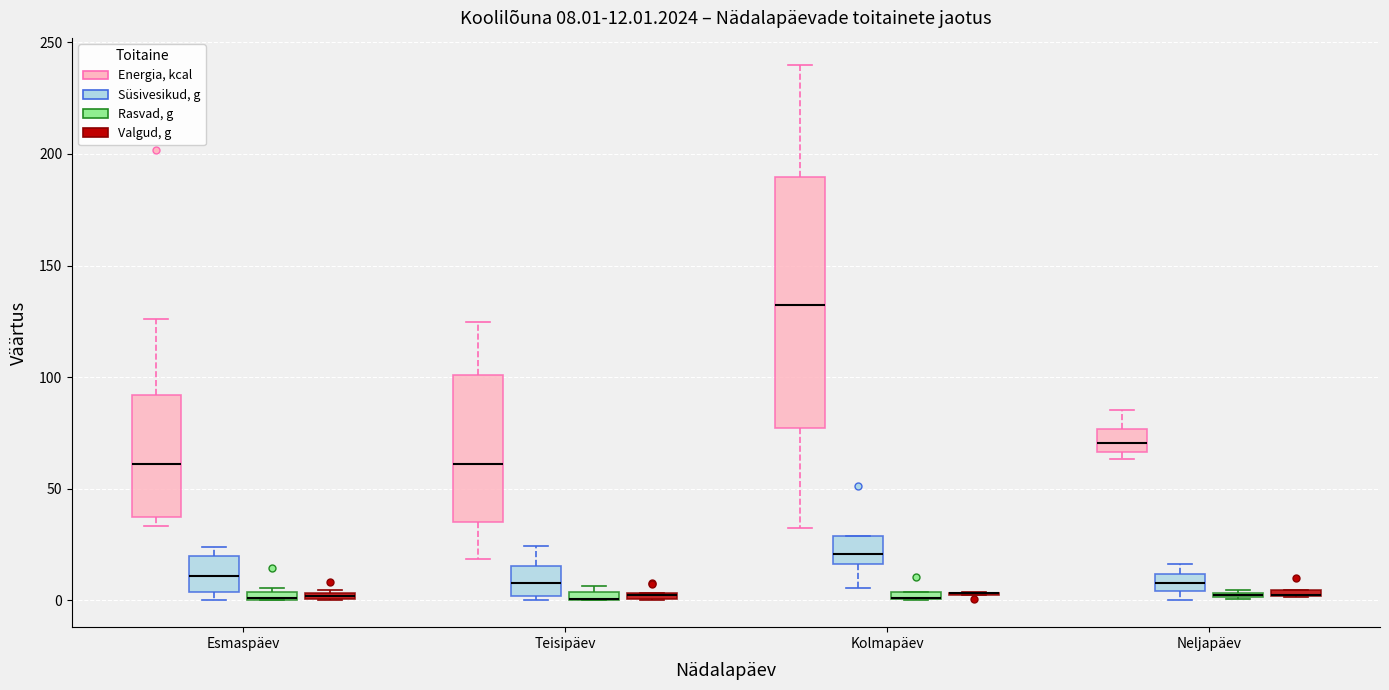

Which box is the tallest, from its lower edge to its upper edge?

Kolmapäev (Energia, kcal)